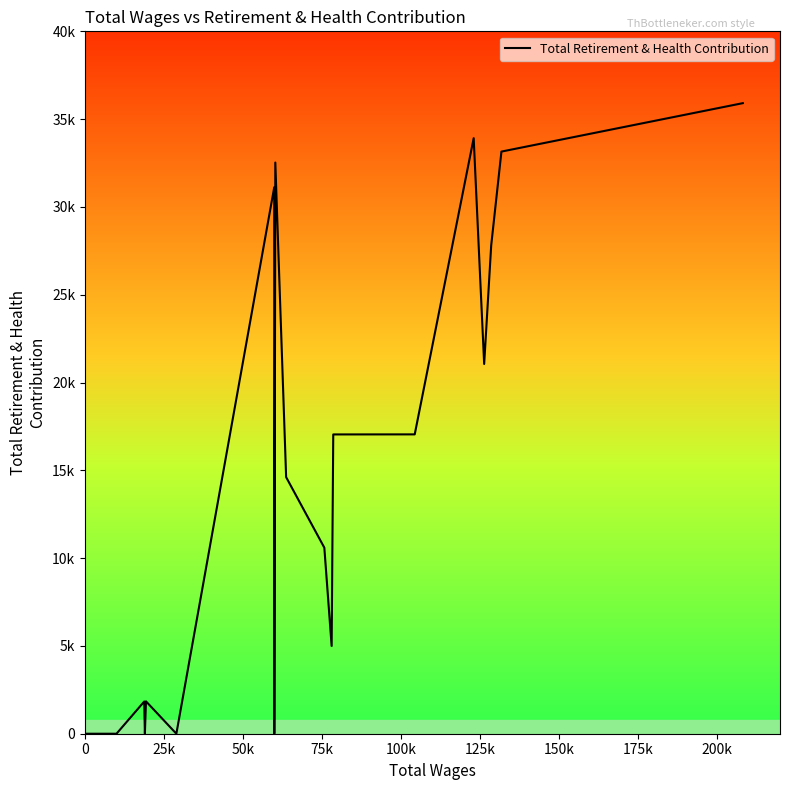

What is the label of the 12th point from the right?

175k